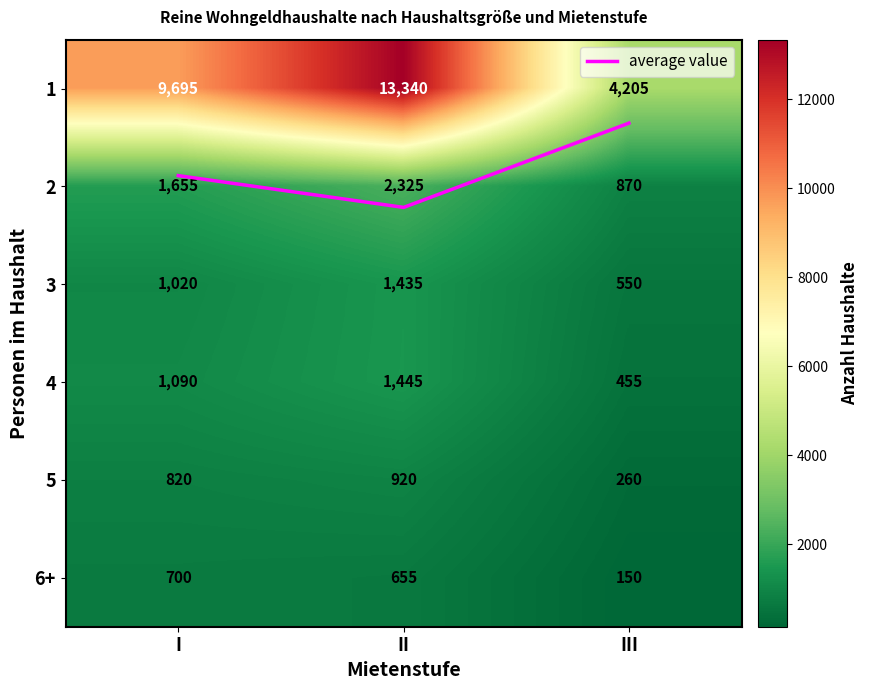

The 1 series shows 9695.0 at I. True or false?

True